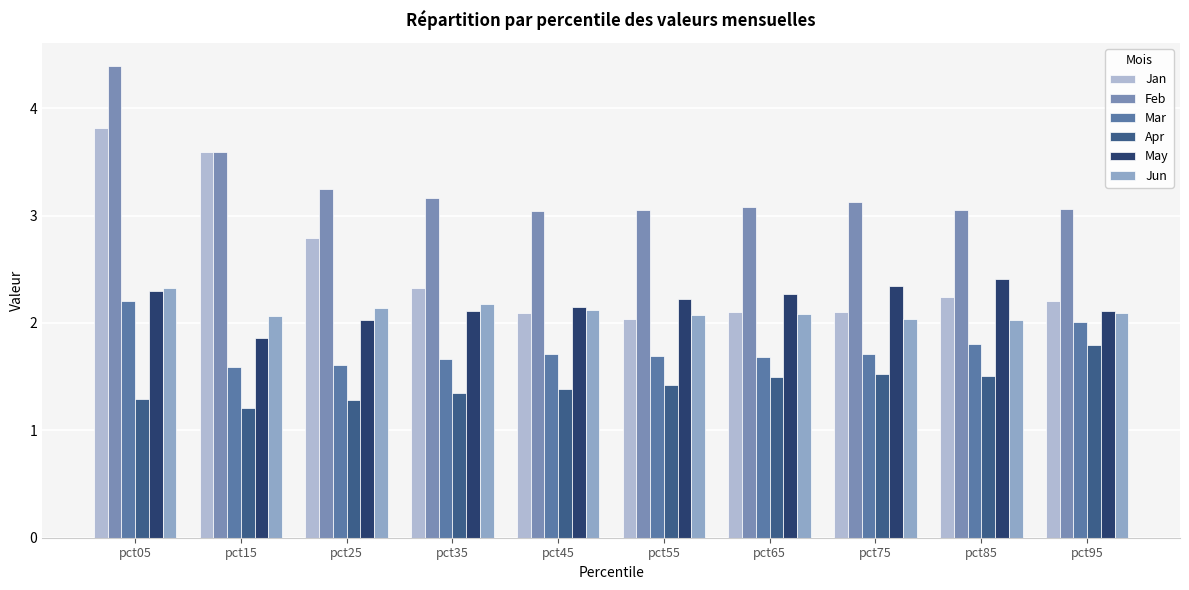

List the labels in order of Jun value, smallest first.

pct85, pct75, pct15, pct55, pct65, pct95, pct45, pct25, pct35, pct05